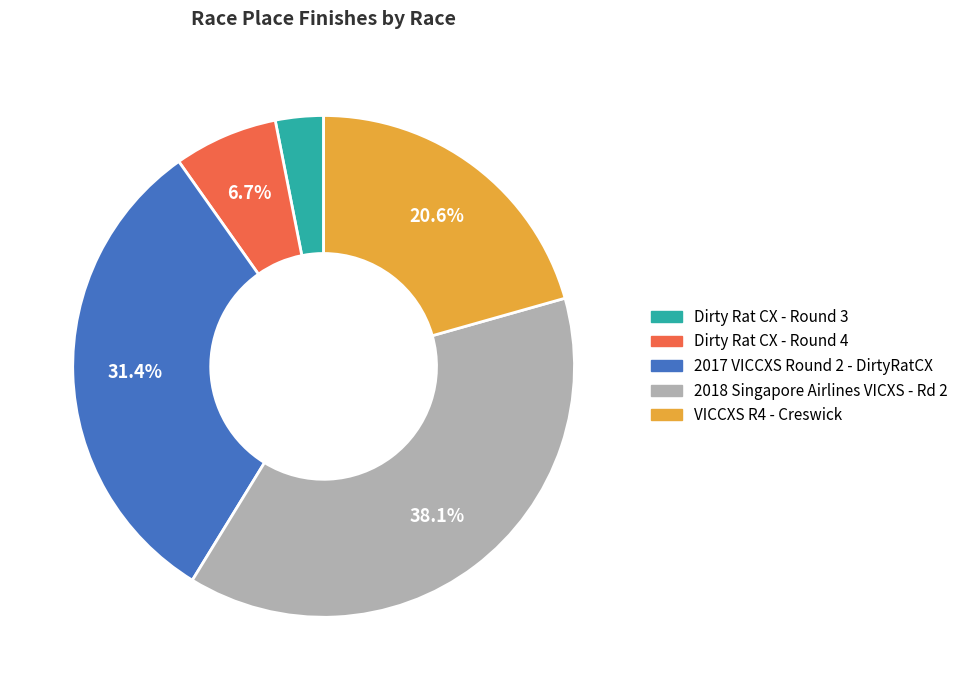

Which has a higher value, 2018 Singapore Airlines VICXS - Rd 2 or 2017 VICCXS Round 2 - DirtyRatCX?

2018 Singapore Airlines VICXS - Rd 2